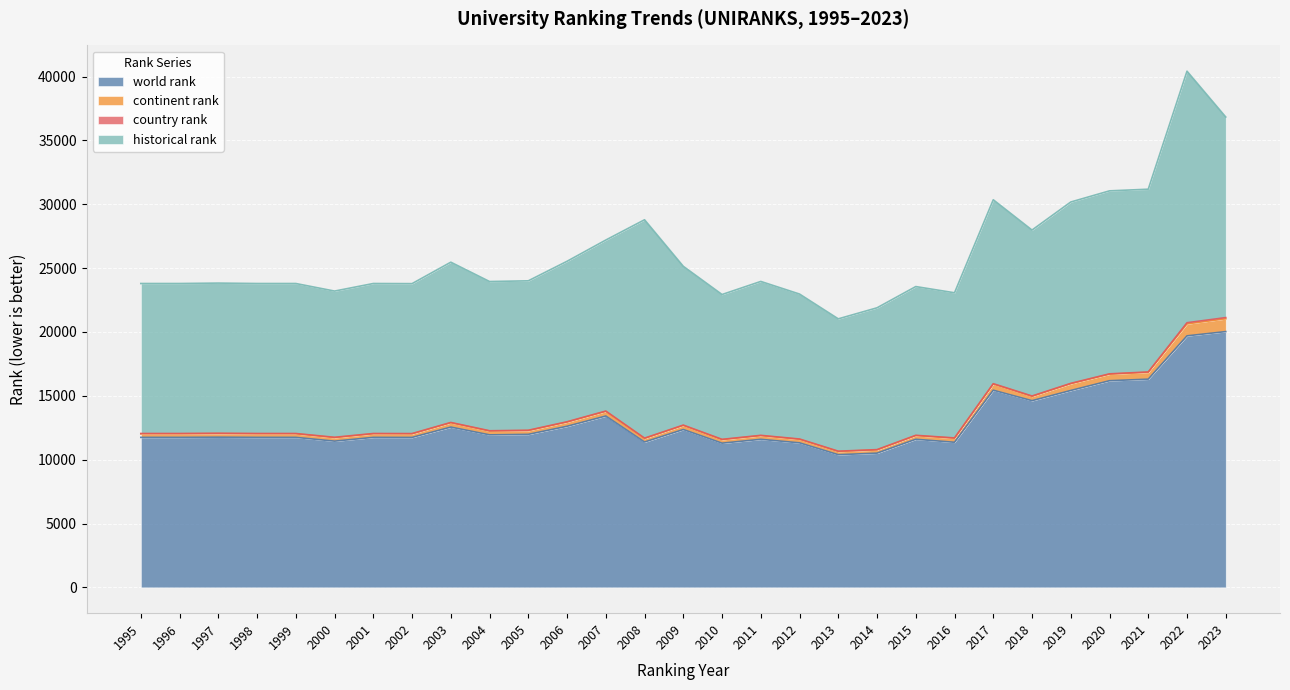

True or false: world rank has more than 2 interior local peaks.

True